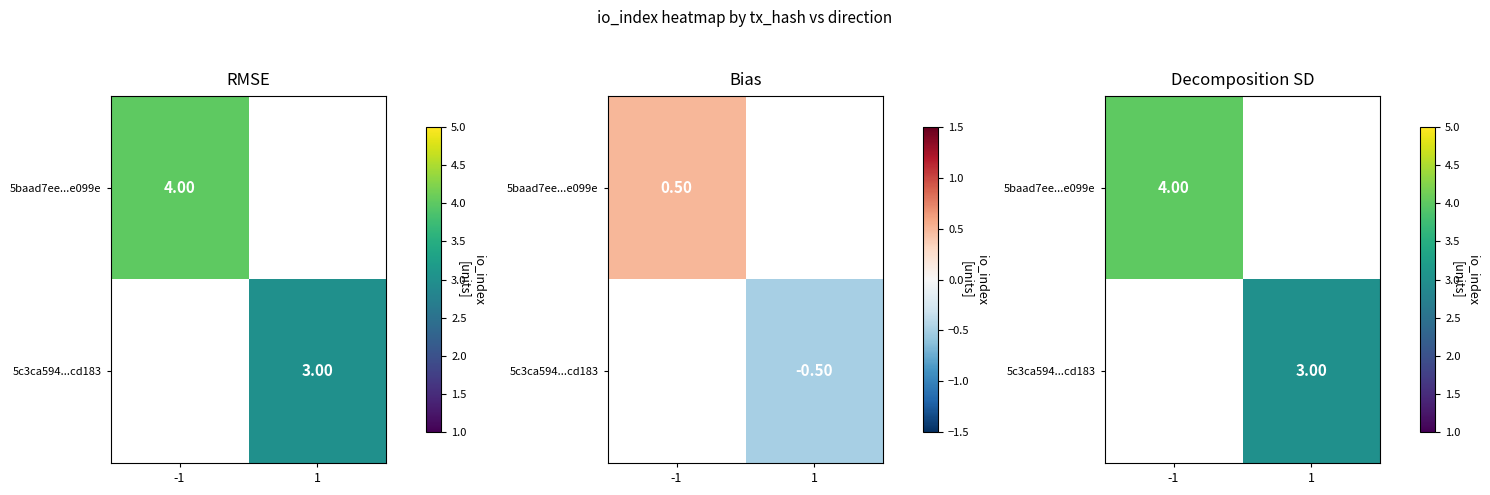

What is the maximum value for 5baad7ee...e099e?

4.0